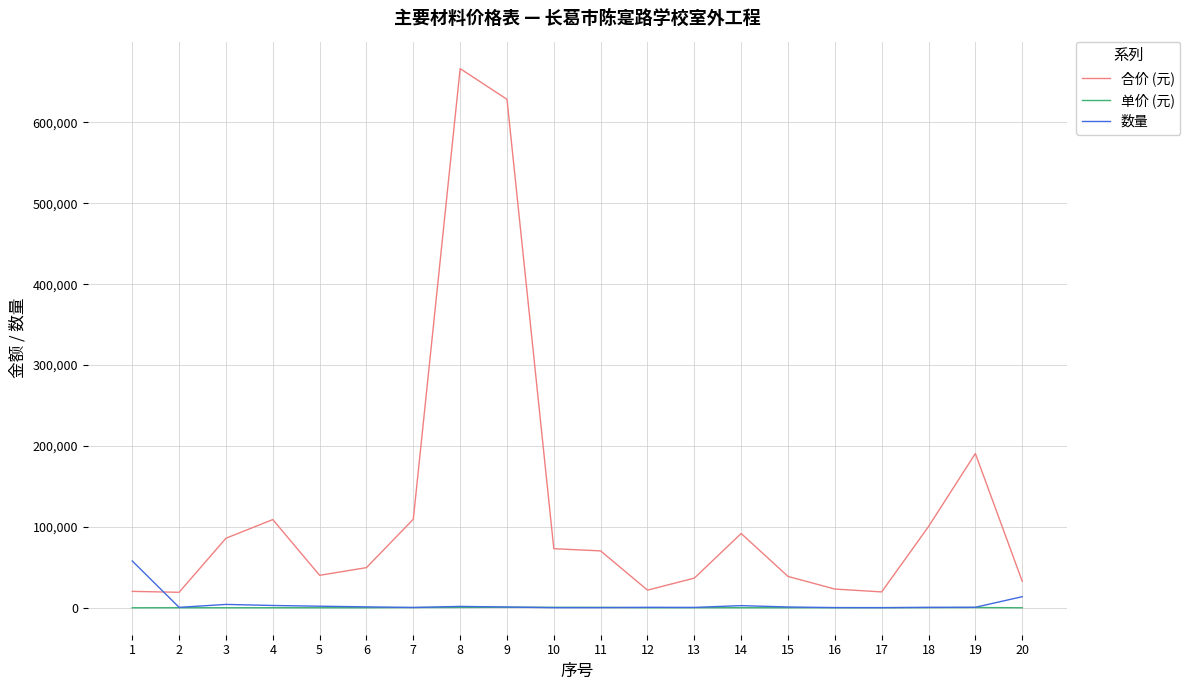

Which series has the widest spread of values?

合价 (元)